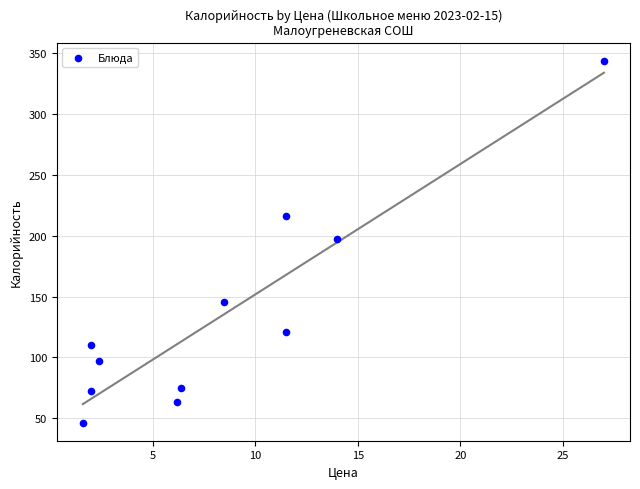

What is the average X value?

8.5